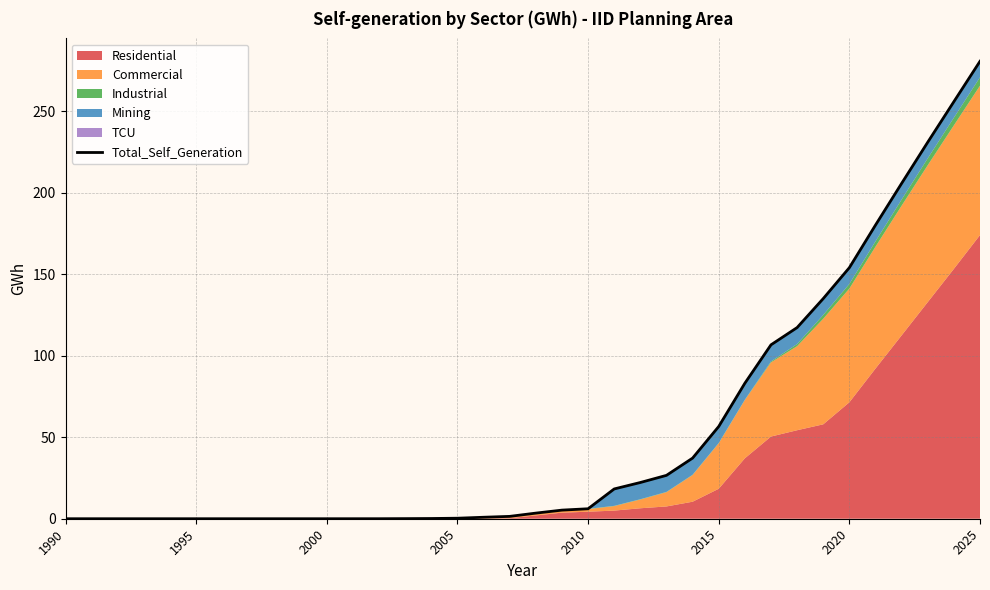

The chart shows a value of 1.5 at 16. True or false?

False